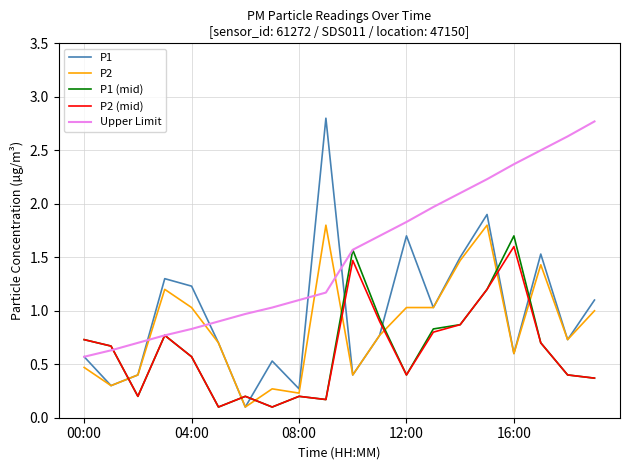

How many lines are shown in the chart?

5